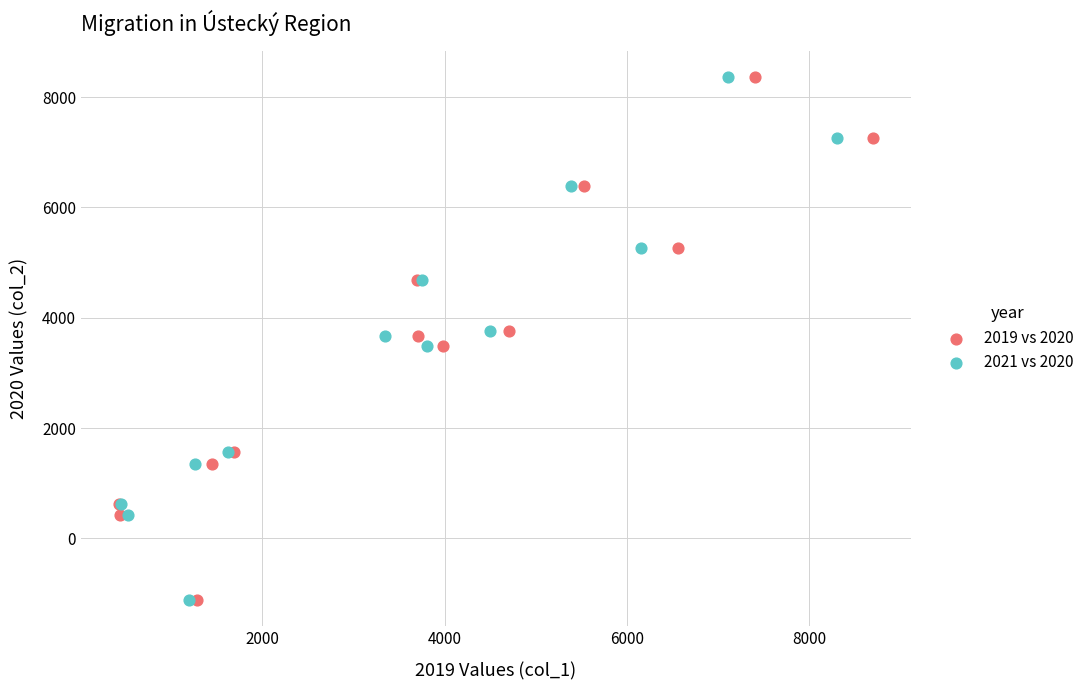

What are all the series names shown in the legend?

2019 vs 2020, 2021 vs 2020